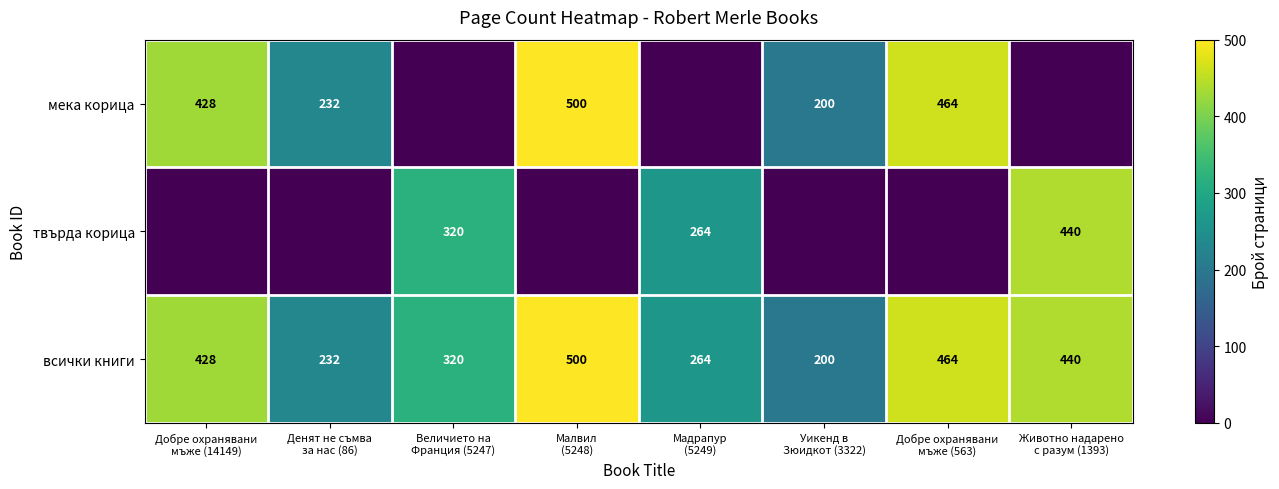

What is the difference between the second highest and second lowest values in the всички книги series?

232